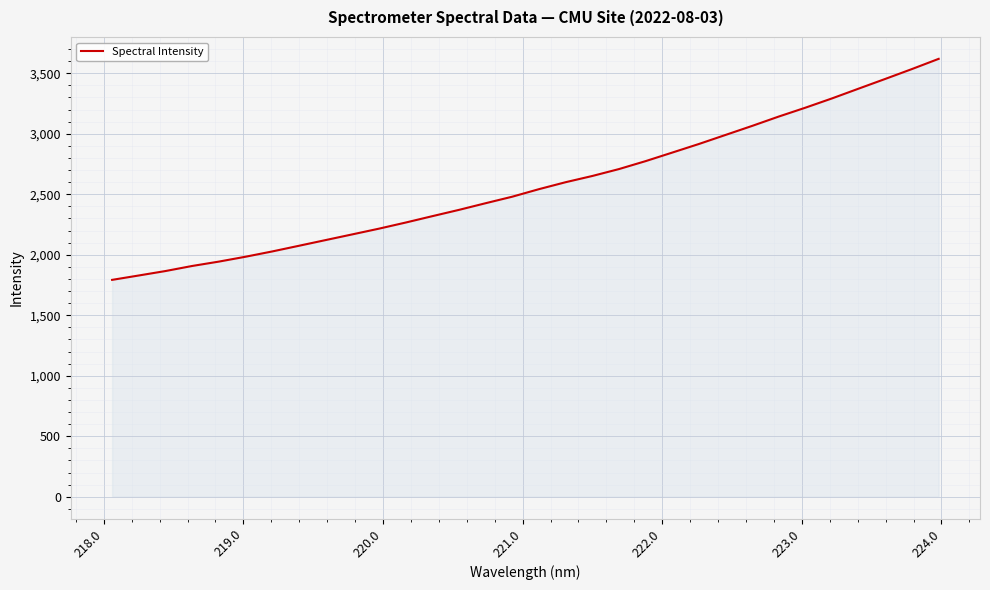

What is the minimum value shown in the chart?

1792.1